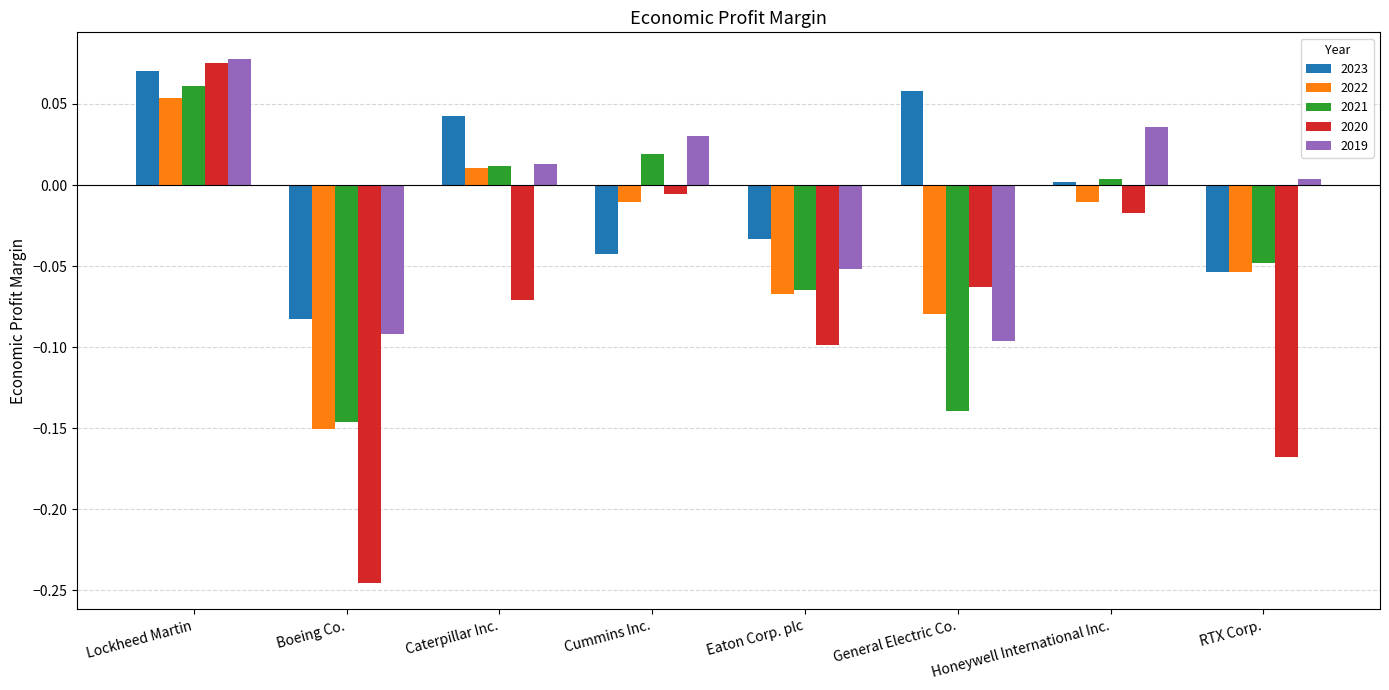

What position from the left is Eaton Corp. plc?

5